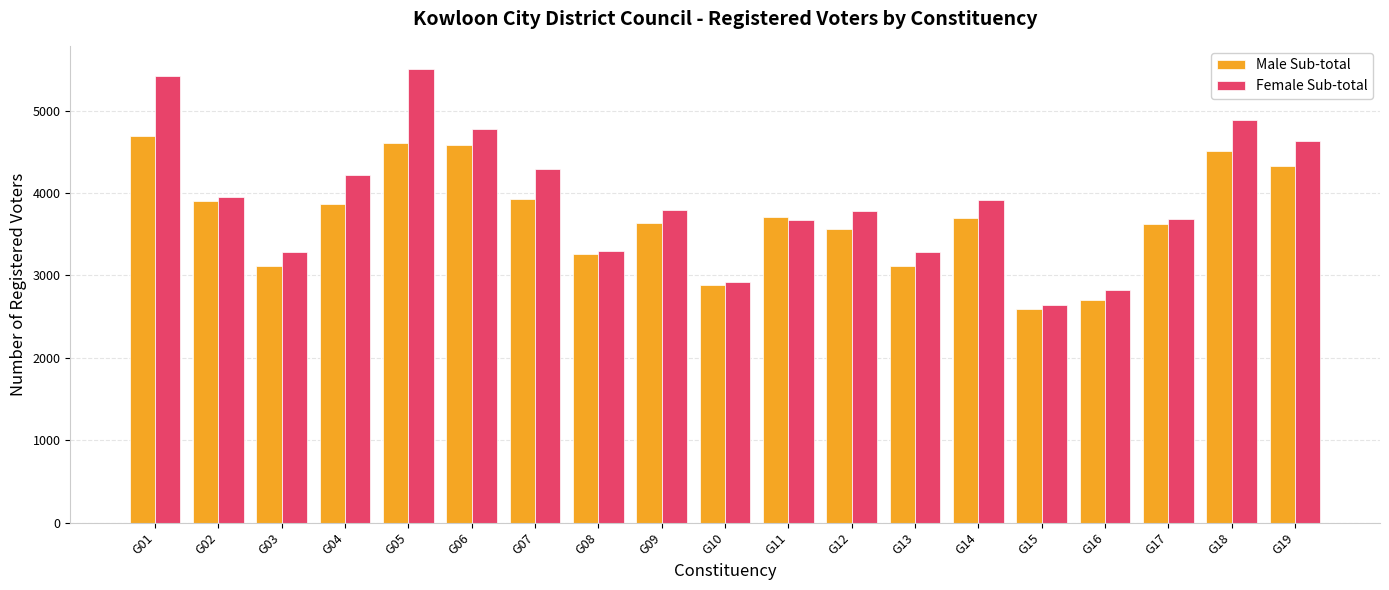

List the series in order of their overall mean, highest first.

Female Sub-total, Male Sub-total